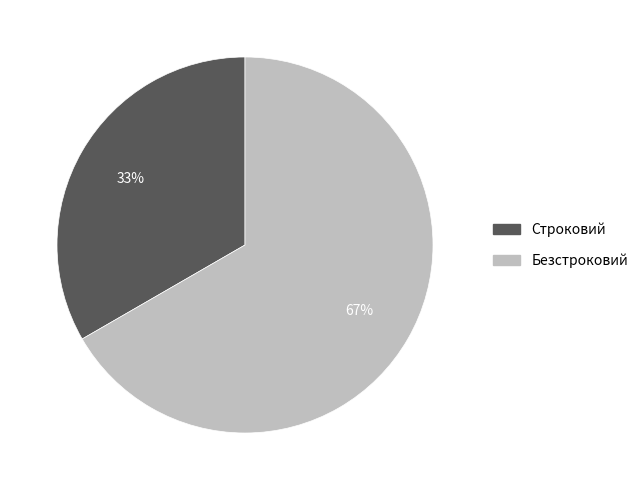

Which slice is the largest?

Безстроковий